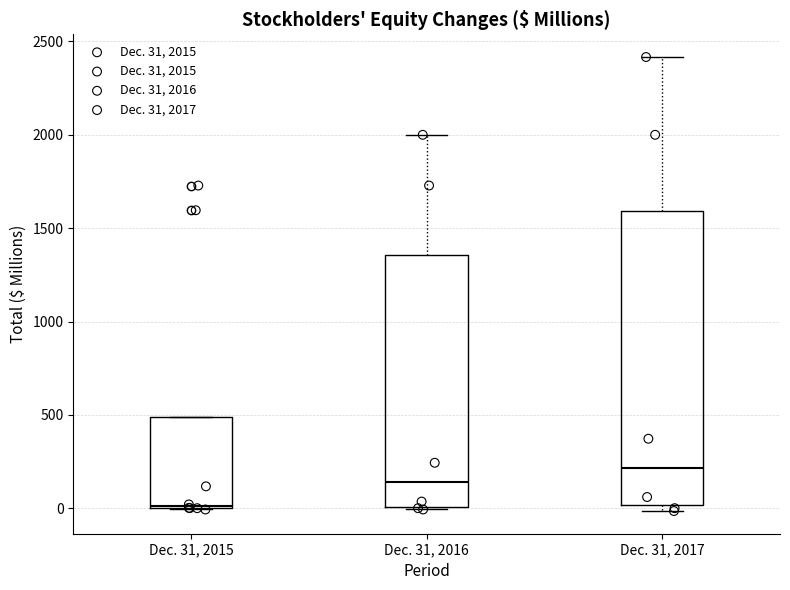

Which box has the lowest median line?

Dec. 31, 2015